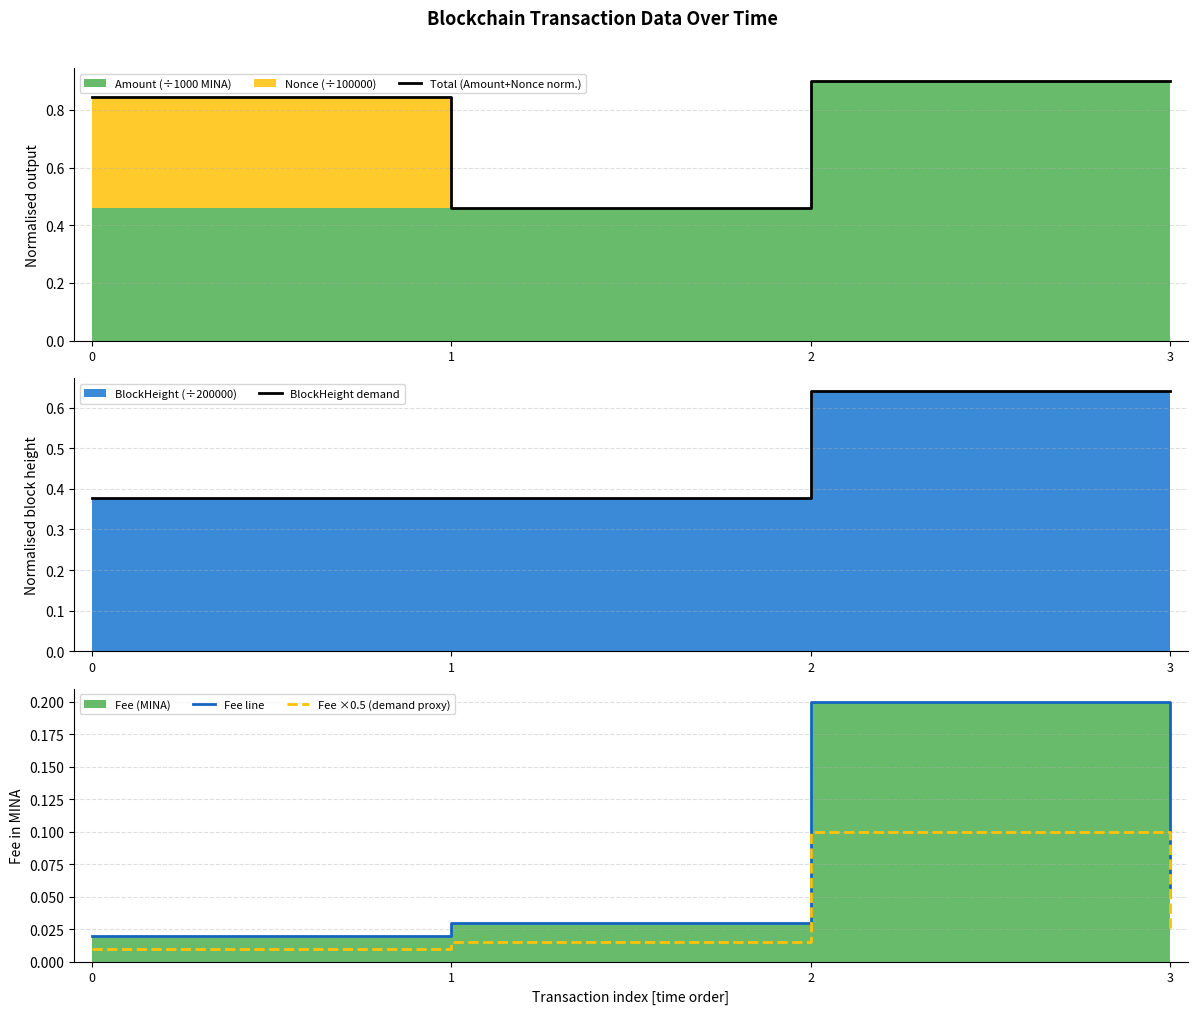

Is it true that Total (Amount+Nonce norm.) equals 0.5 at 1?

True